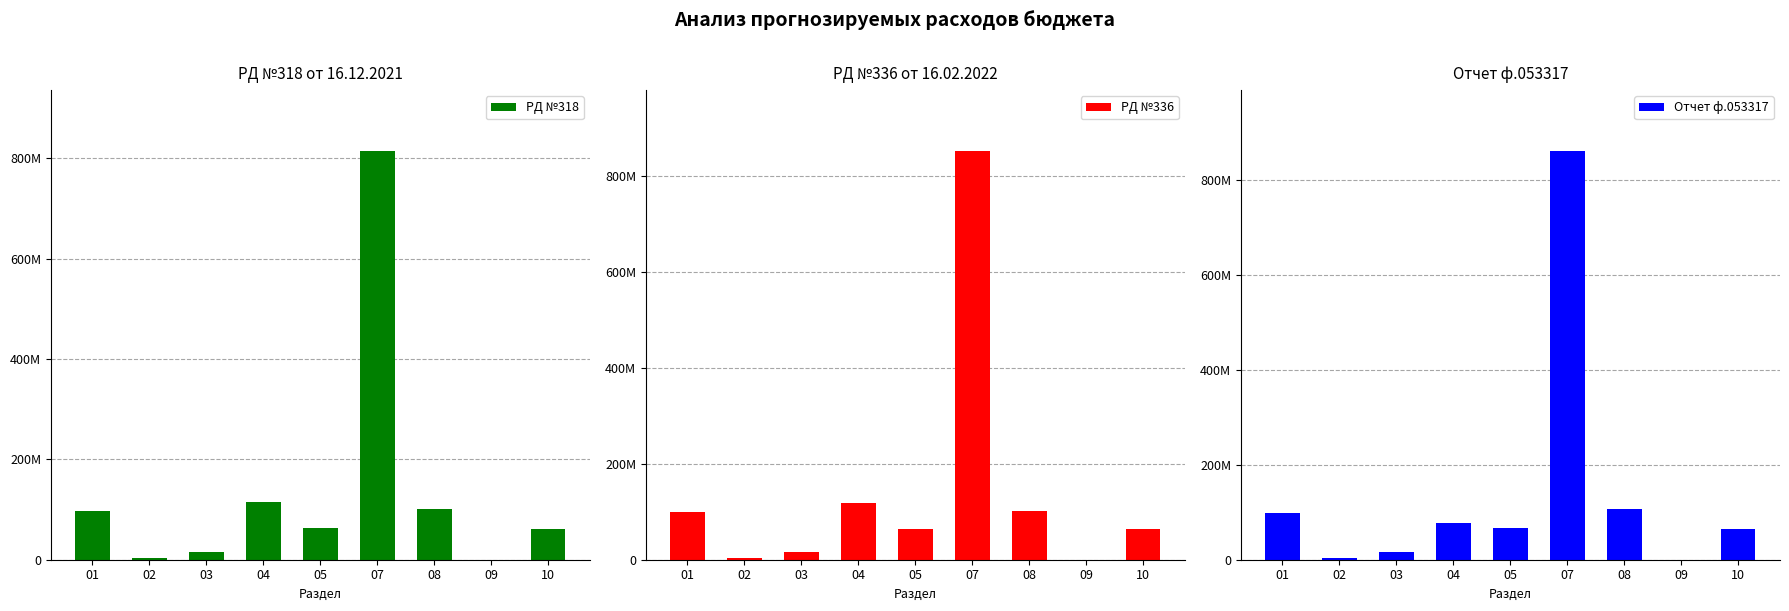

What is the value of the РД №318 bar at the 9th from the left?

61932990.0